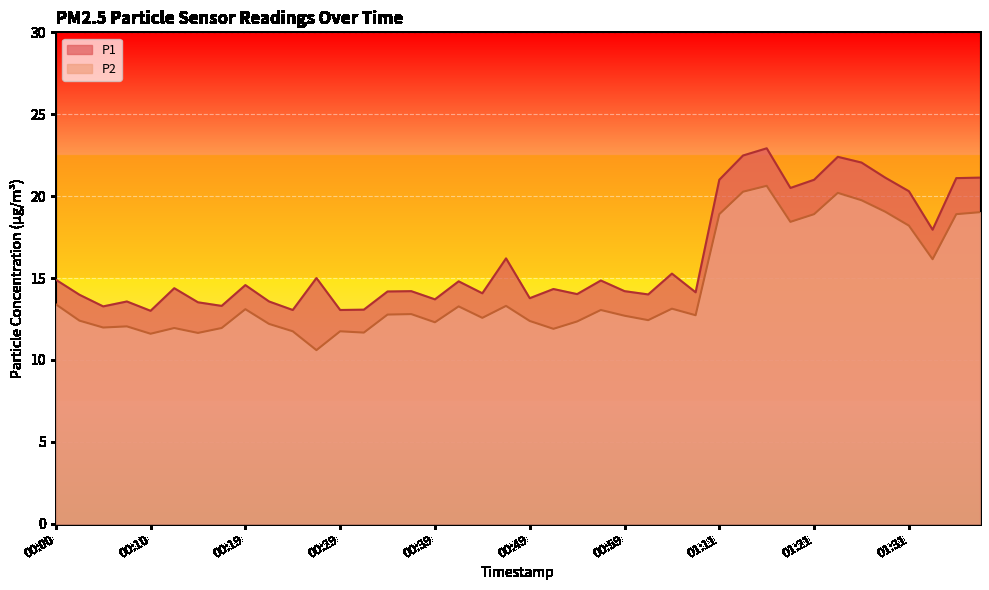

How many data points in P2 are less than 12?

10